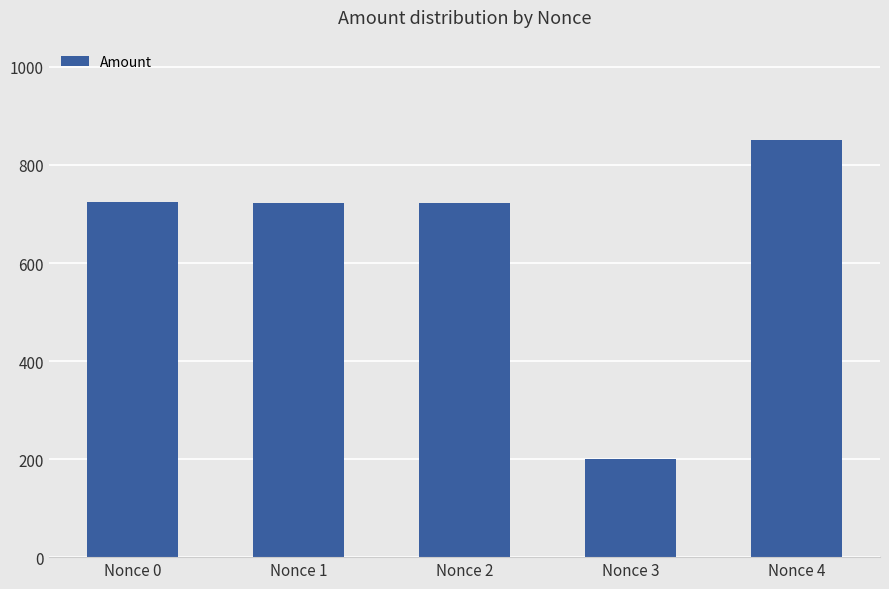

What is the smallest value displayed?

200.0